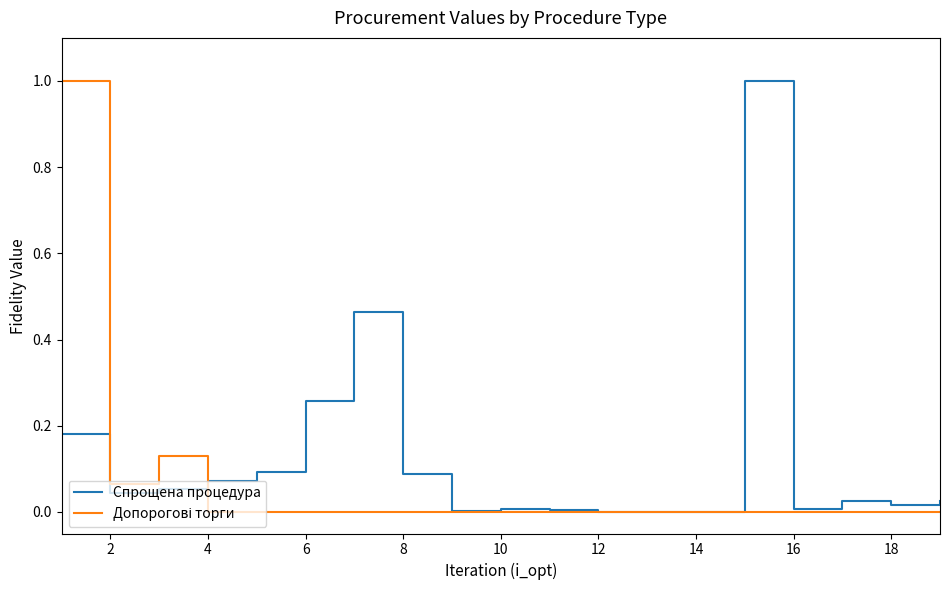

What is the greatest value displayed?

1.0